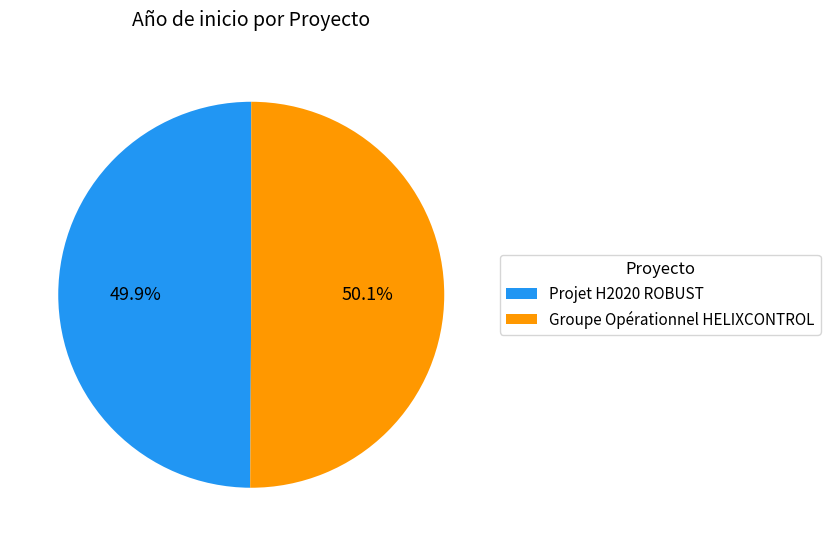

Approximately how many times larger is the value at Projet H2020 ROBUST compared to Groupe Opérationnel HELIXCONTROL?

1.0